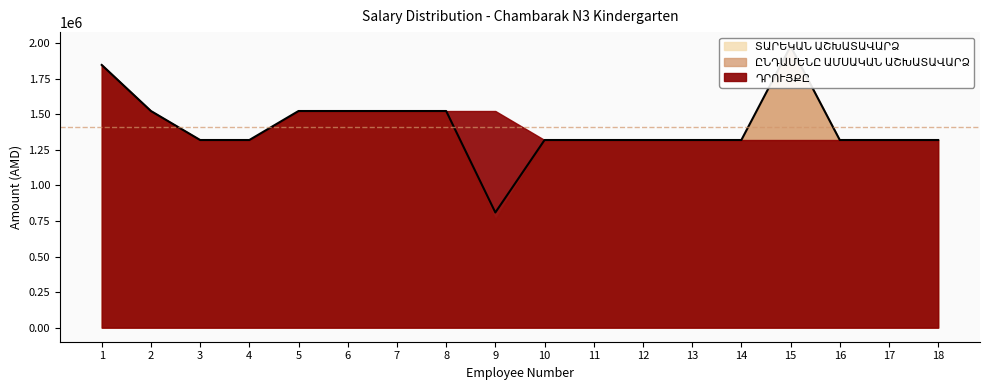

Does the chart have visible grid lines?

No